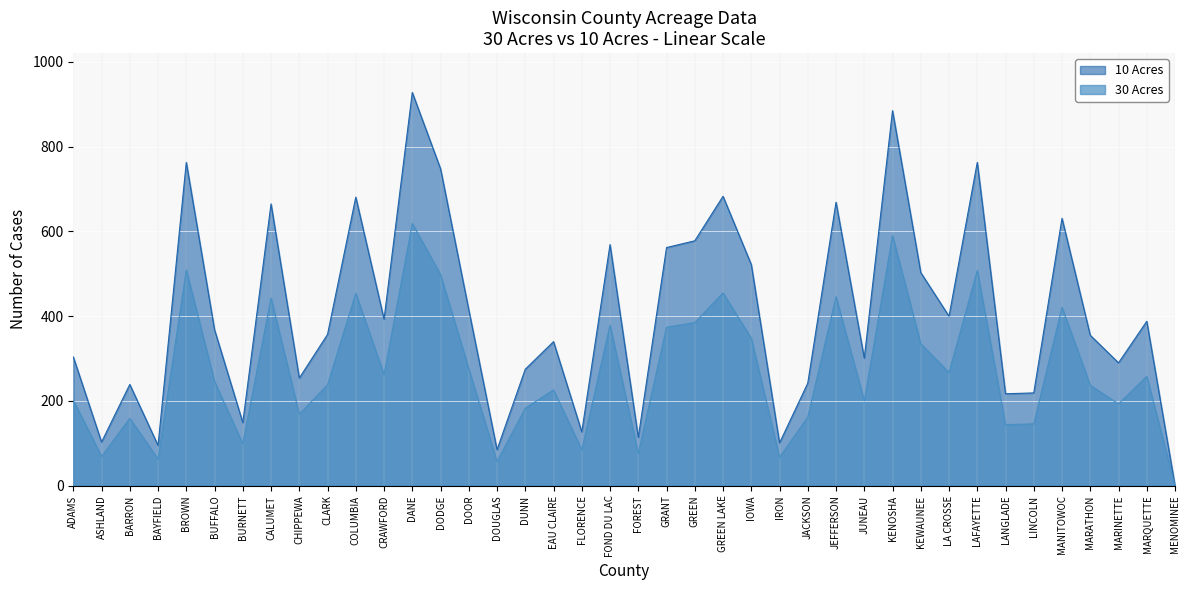

The 30 Acres series shows 76 at FOREST. True or false?

True